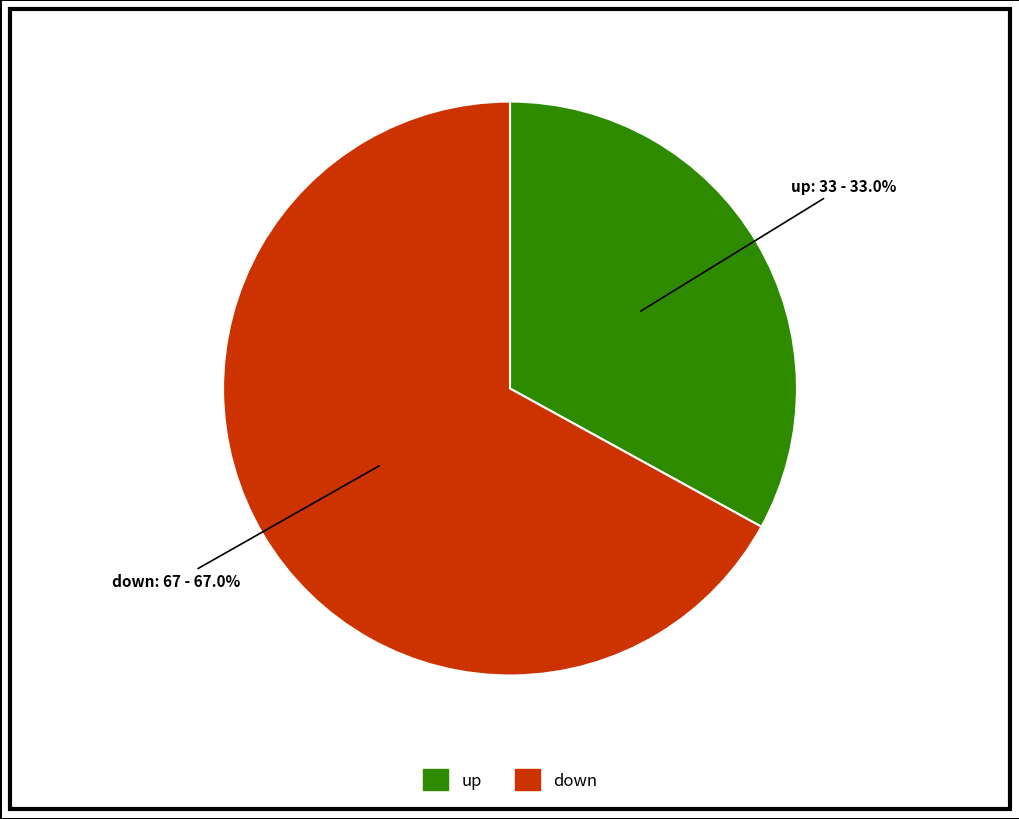

Is there any slice that represents more than half of the pie?

Yes